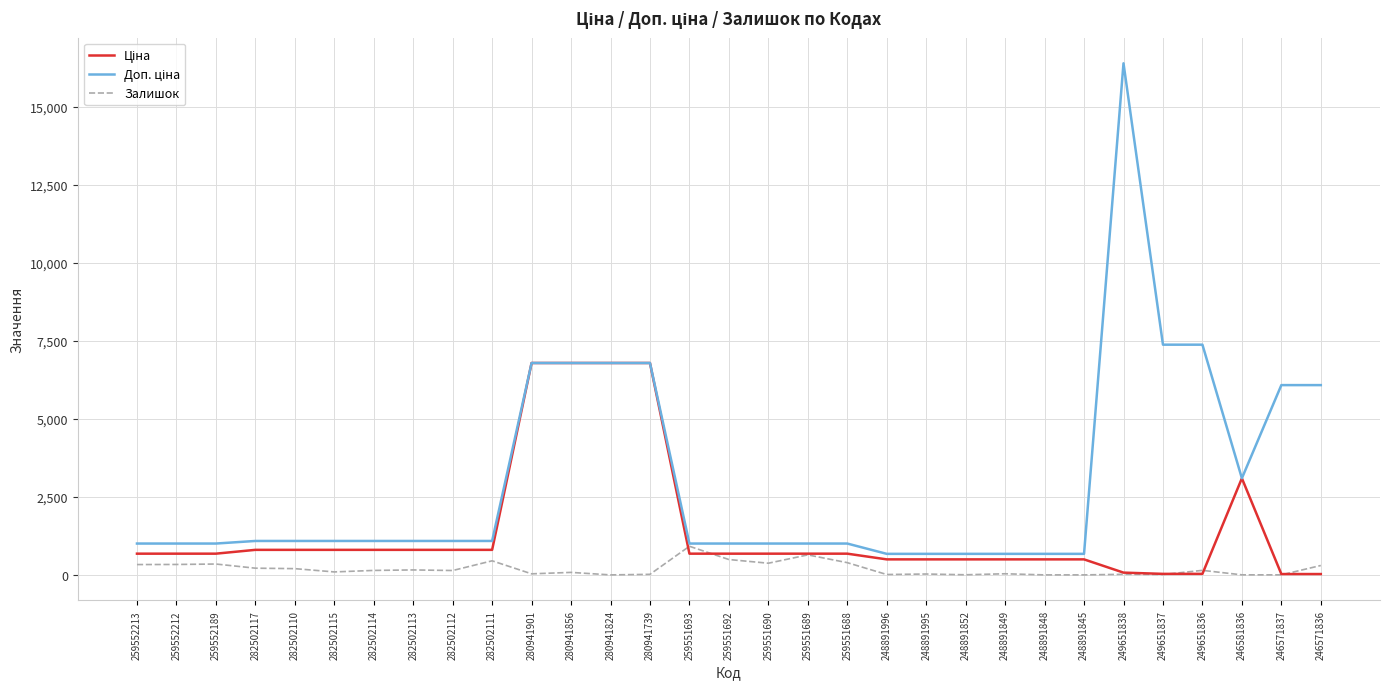

What position from the left is 282502117?

4